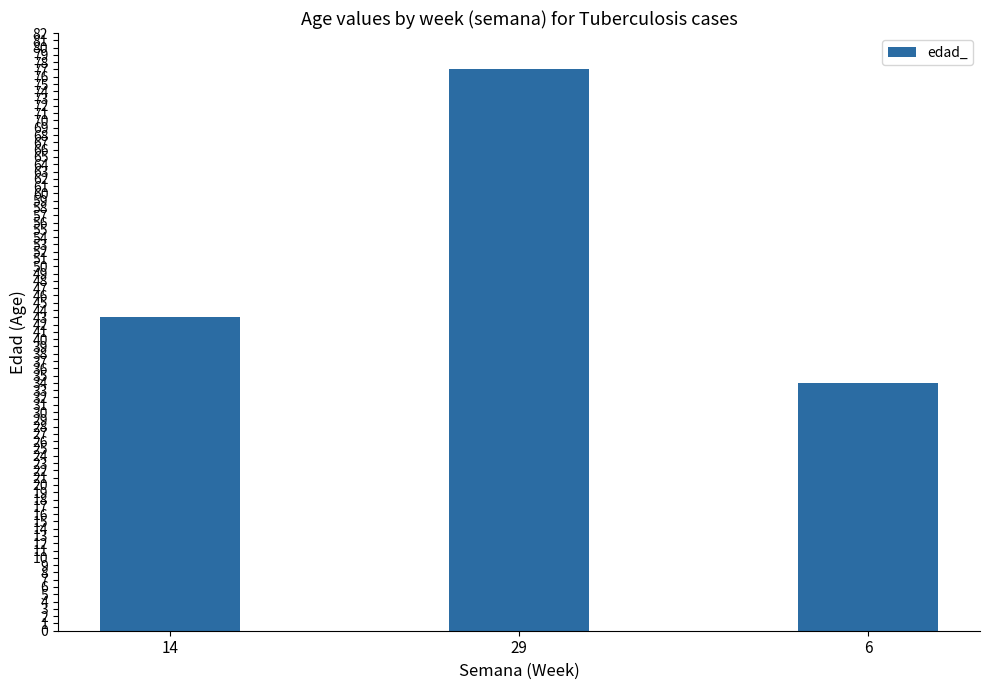

How many categories are shown in the chart?

3